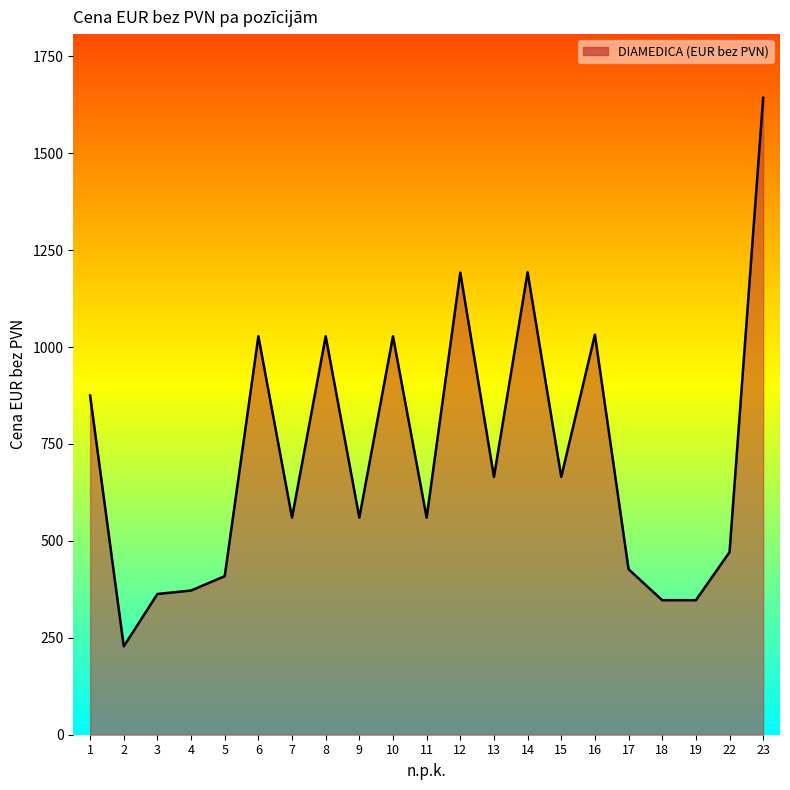

Which label corresponds to the largest value in the chart?

23